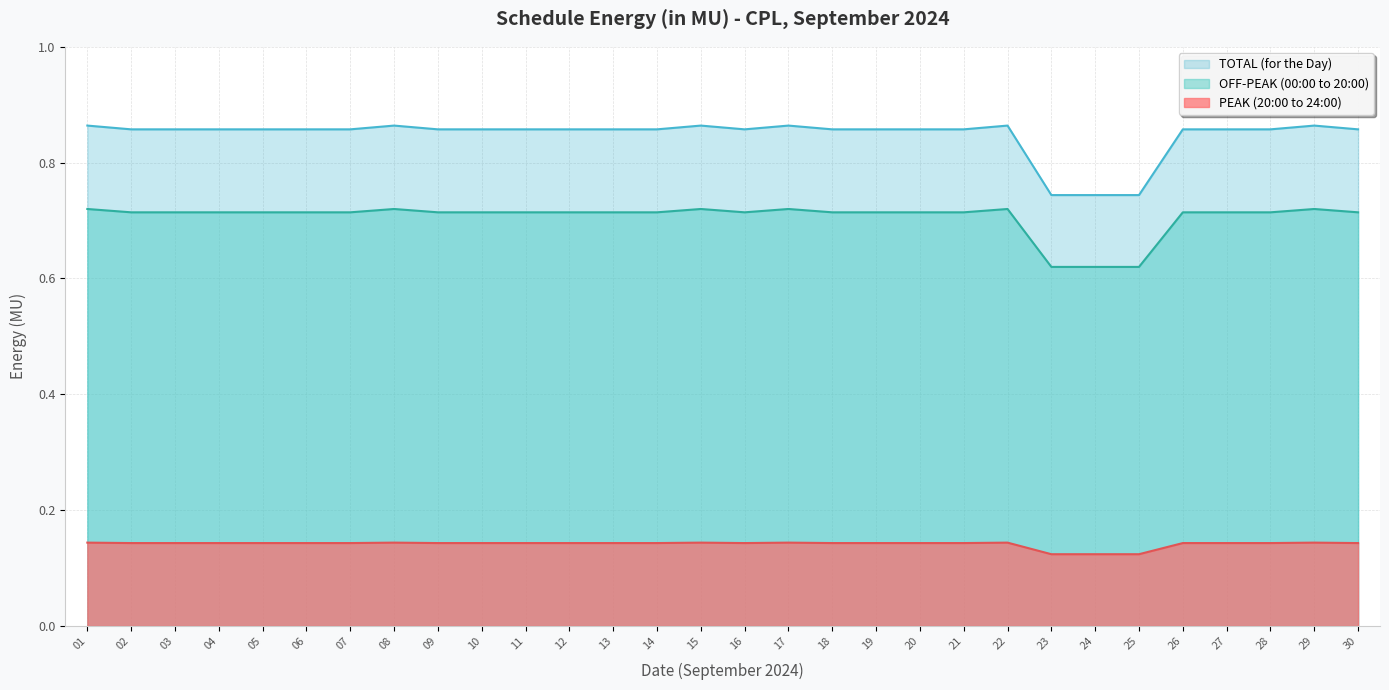

True or false: PEAK (20:00 to 24:00) and OFF-PEAK (00:00 to 20:00) cross at least once.

False